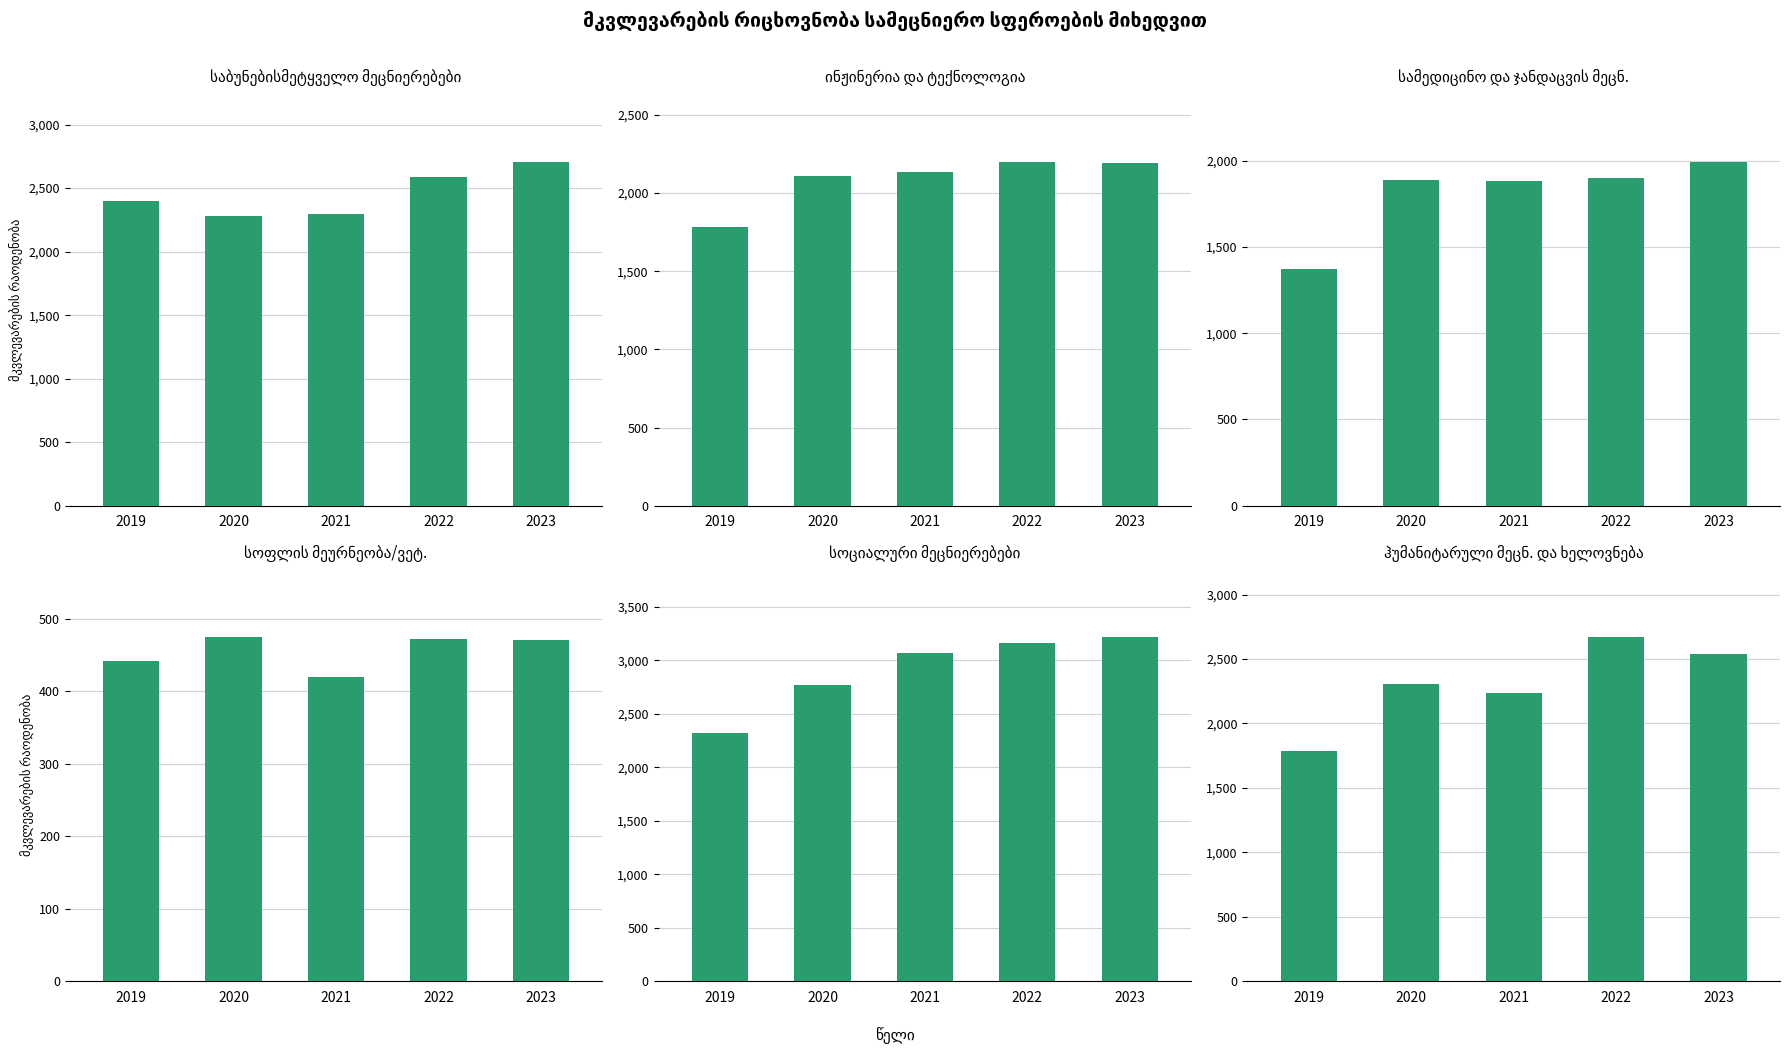

What is the greatest value displayed?

3215